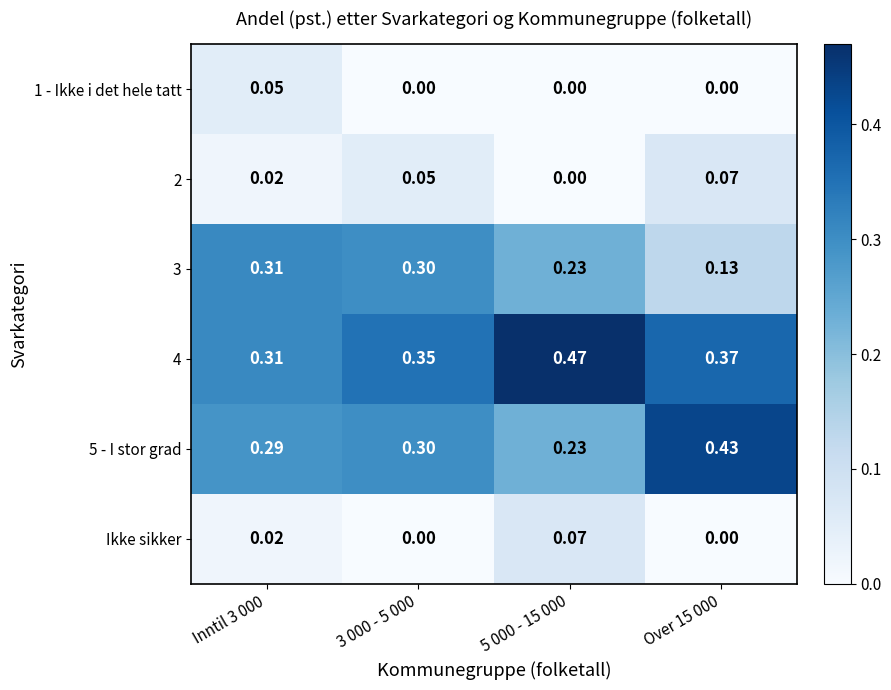

Is the value of 3 at 5 000 - 15 000 greater than the value of 5 - I stor grad at 3 000 - 5 000?

No